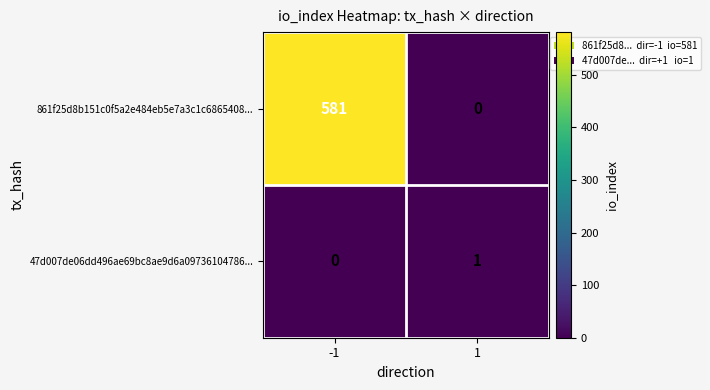

Rank the series at -1 from highest to lowest value.

861f25d8b151c0f5a2e484eb5e7a3c1c6865408..., 47d007de06dd496ae69bc8ae9d6a09736104786...